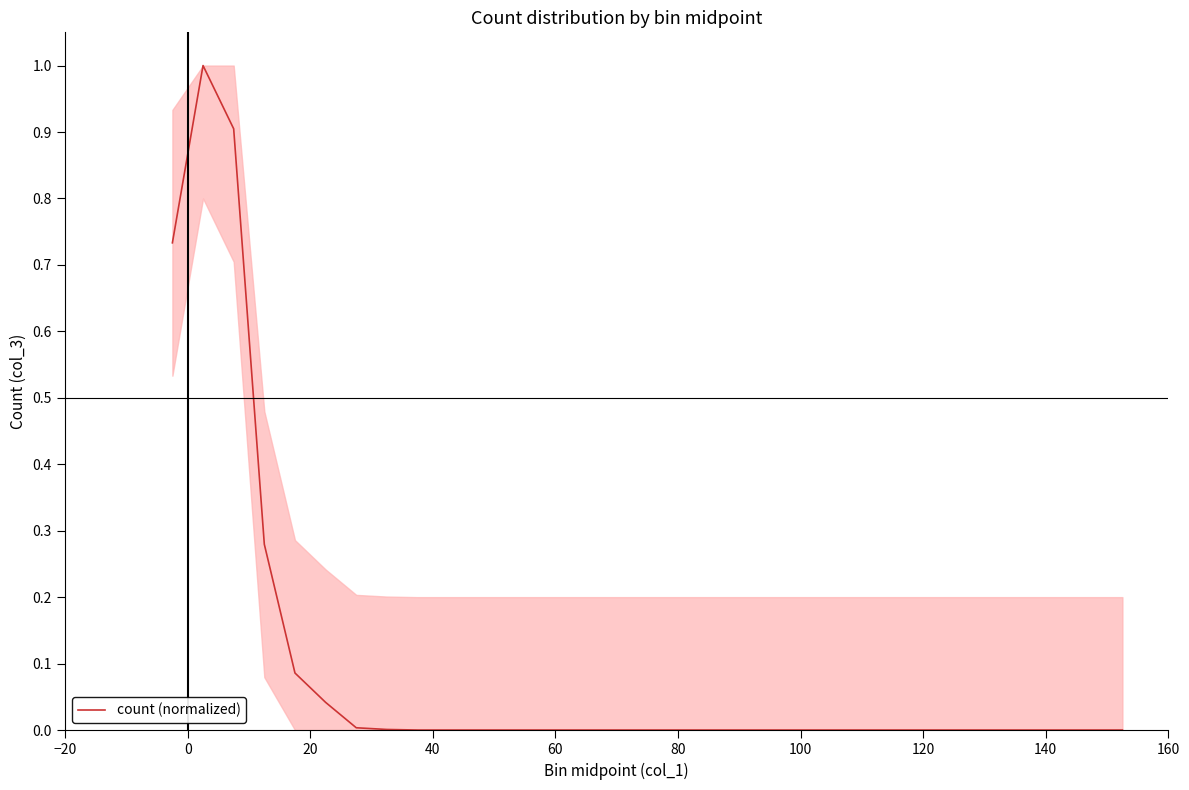

What is the greatest value displayed?

1.0